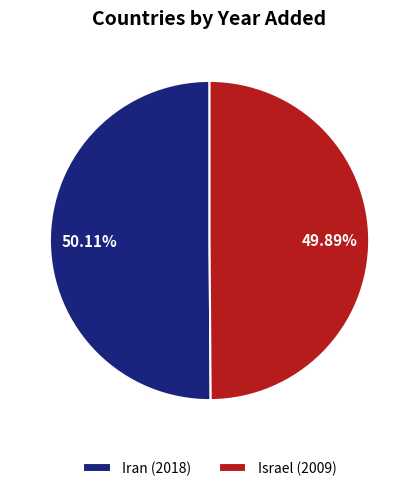

How many slices are in this pie chart?

2